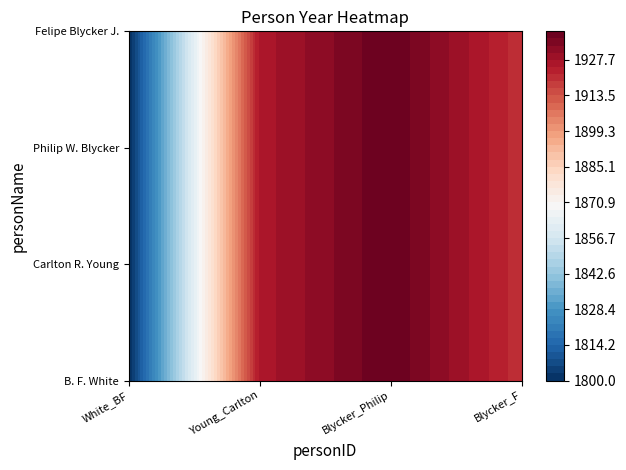

What is the greatest value displayed?

1939